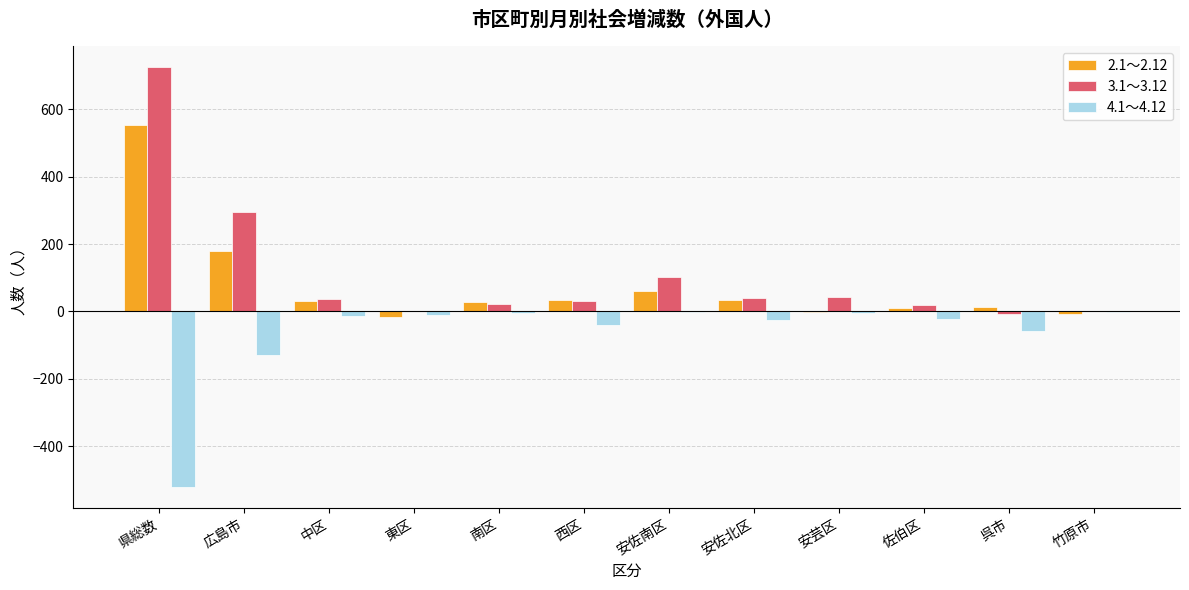

What is the sum of the 4.1～4.12 values at 西区 and 広島市?

-169